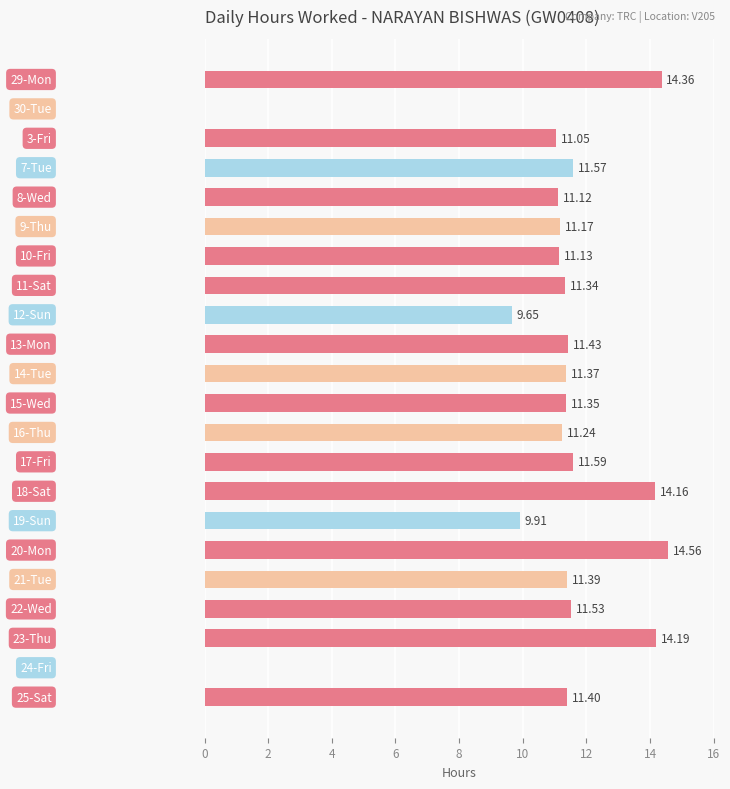

What is the greatest value displayed?

14.6